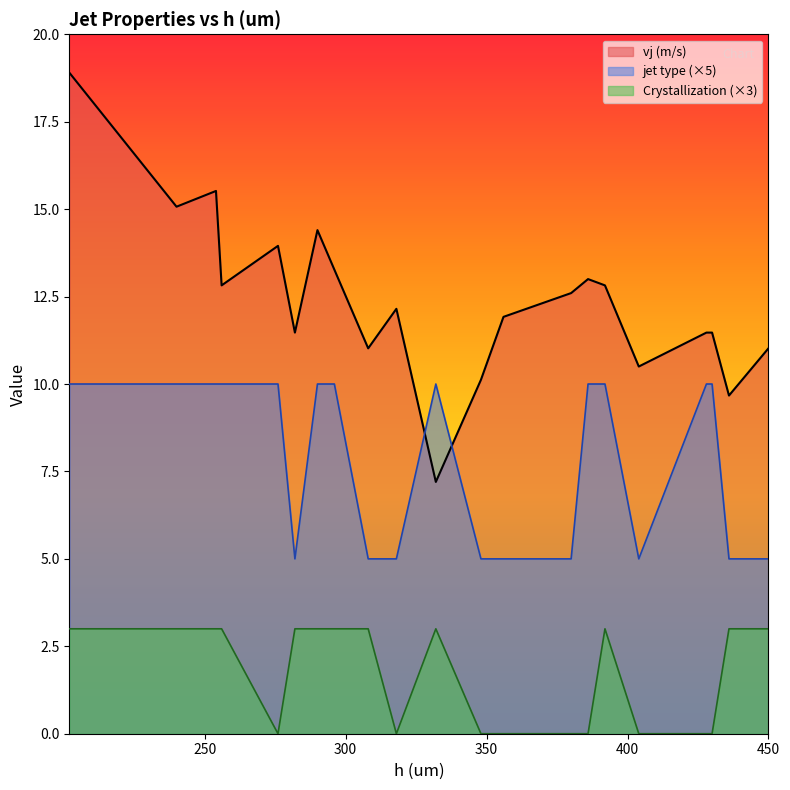

Which series has the largest range (max minus min)?

vj (m/s)